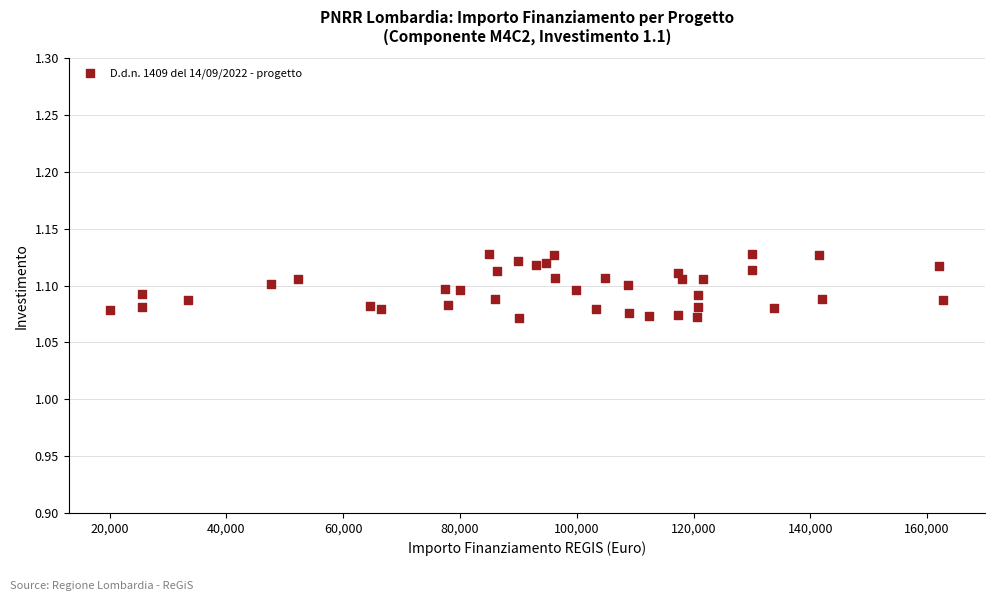

What is the range of X values (max minus min)?

142668.0